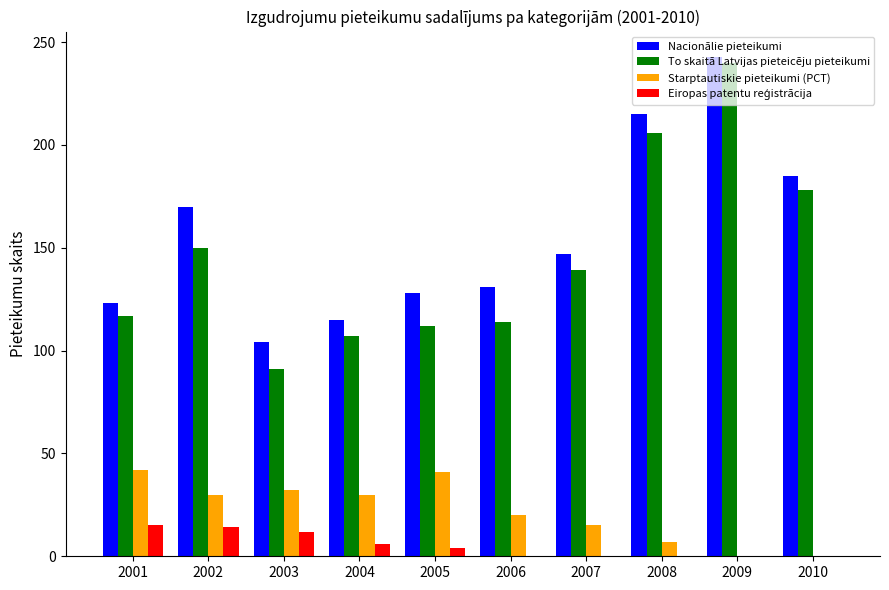

At which category does the chart reach its peak across all series?

2009